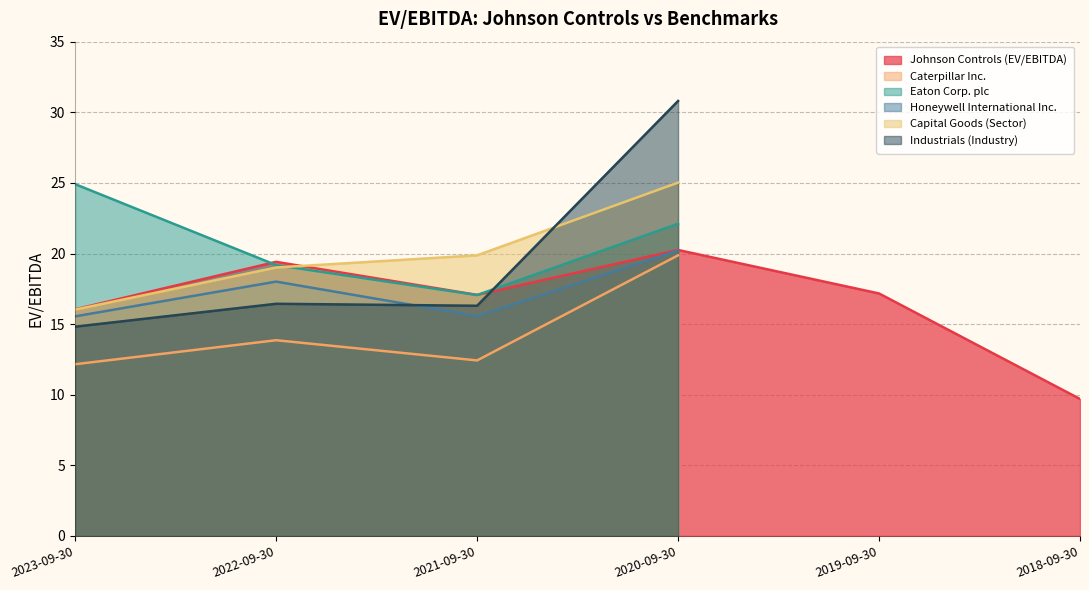

True or false: Honeywell International Inc. and Caterpillar Inc. cross at least once.

False